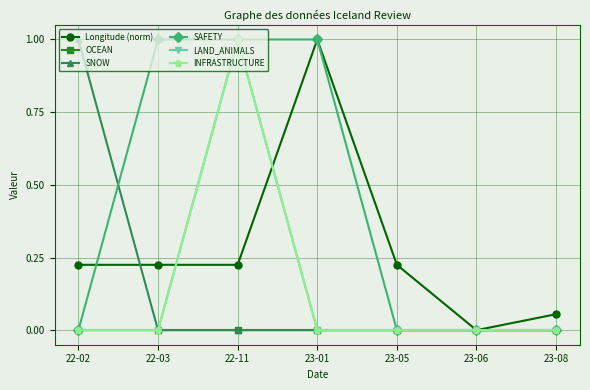

What position from the left is 22-03?

2